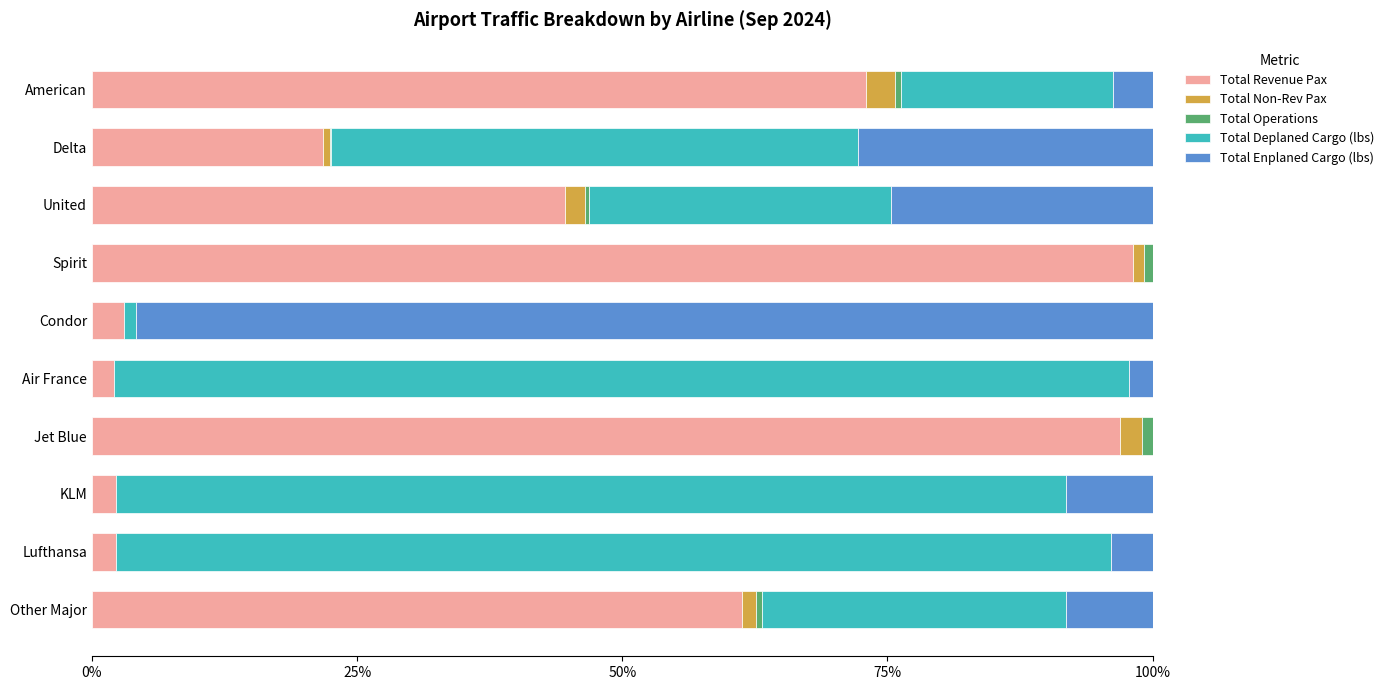

The Total Revenue Pax series shows 96.9 at Jet Blue. True or false?

True